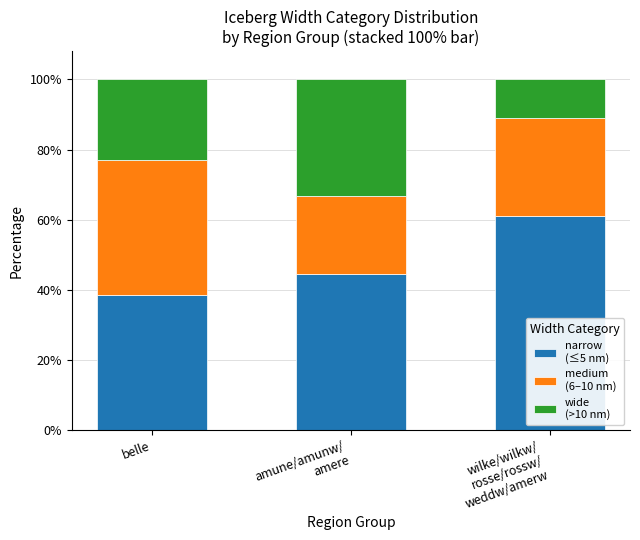

What is the total value across all series at belle?

100.0